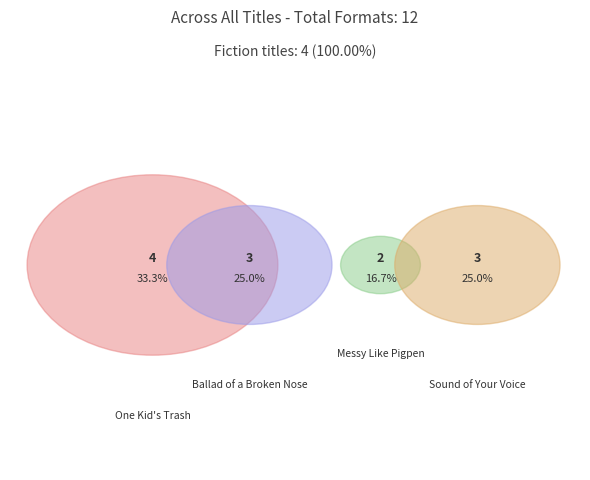

To the nearest percent, what percentage of the pie is One Kid's Trash?

33%